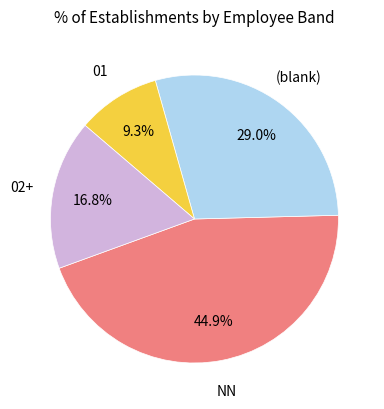

Is there a majority slice in this chart?

No